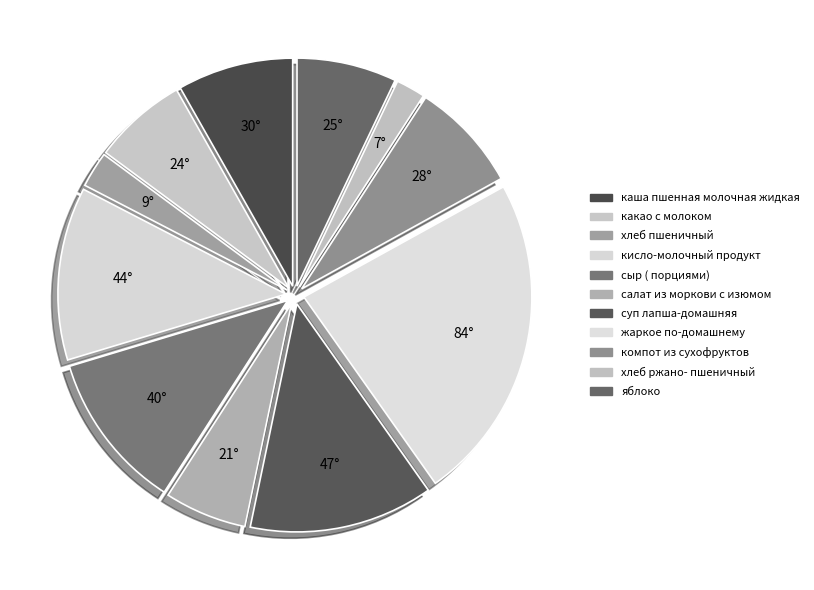

How much of the chart is everything except кисло-молочный продукт?

87.7%